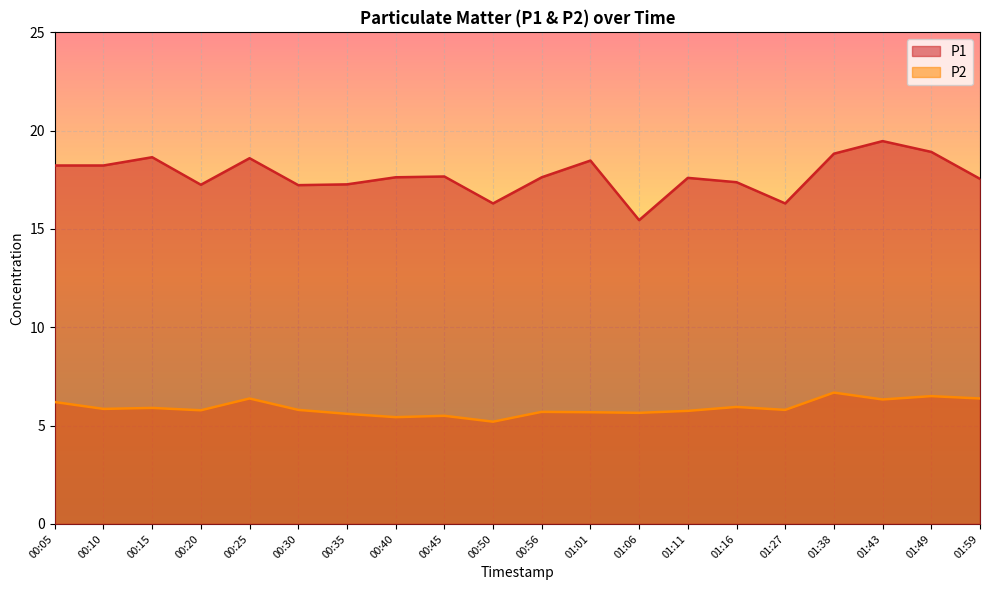

At which label does P1 reach its peak?

01:43